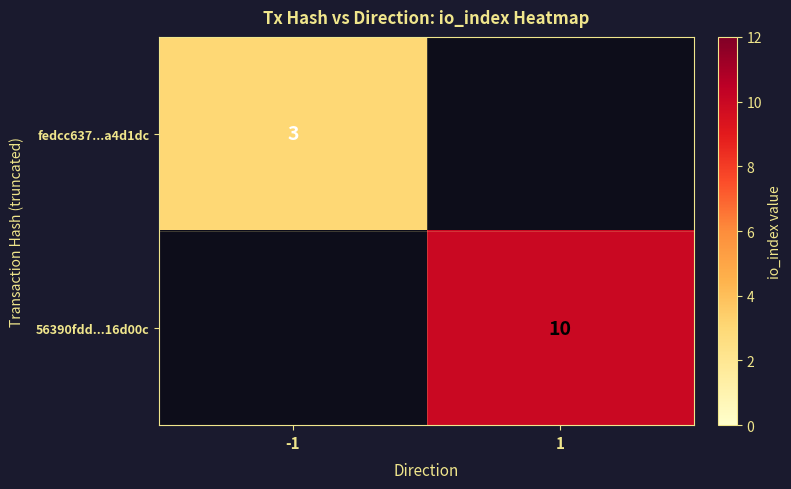

True or false: 56390fdd...16d00c has a value of 10 at 1.

True